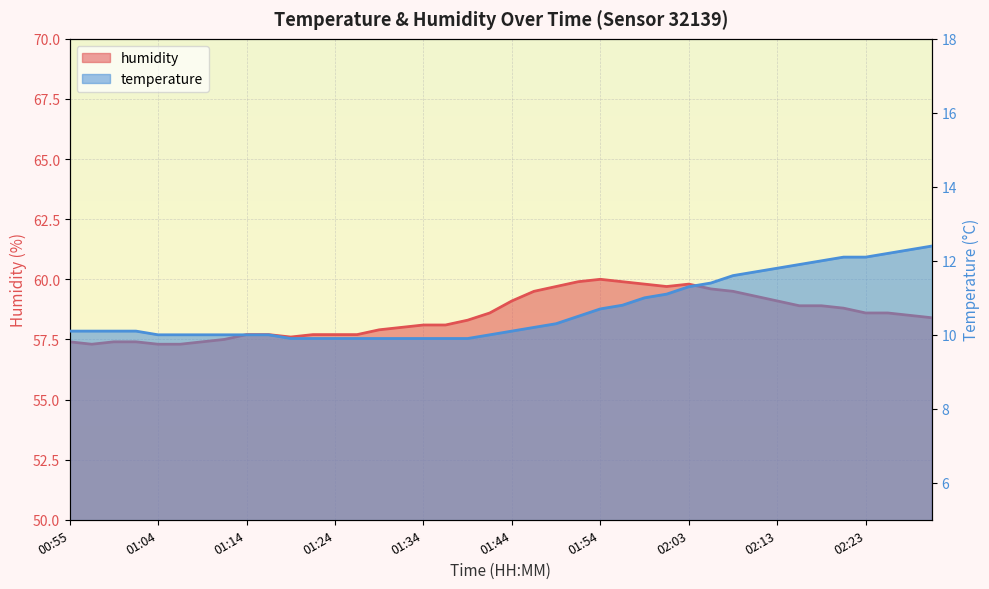

Reading left to right, transcribe all the data shown in this chart.

temperature: 00:55=10.1	00:57=10.1	01:00=10.1	01:02=10.1	01:04=10.0	01:07=10.0	01:09=10.0	01:12=10.0	01:14=10.0	01:17=10.0	01:19=9.9	01:22=9.9	01:24=9.9	01:26=9.9	01:29=9.9	01:31=9.9	01:34=9.9	01:36=9.9	01:39=9.9	01:41=10.0	01:44=10.1	01:46=10.2	01:49=10.3	01:51=10.5	01:54=10.7	01:56=10.8	01:58=11.0	02:01=11.1	02:03=11.3	02:06=11.4	02:08=11.6	02:11=11.7	02:13=11.8	02:16=11.9	02:18=12.0	02:20=12.1	02:23=12.1	02:25=12.2	02:28=12.3	02:30=12.4
humidity: 00:55=57.4	00:57=57.3	01:00=57.4	01:02=57.4	01:04=57.3	01:07=57.3	01:09=57.4	01:12=57.5	01:14=57.7	01:17=57.7	01:19=57.6	01:22=57.7	01:24=57.7	01:26=57.7	01:29=57.9	01:31=58.0	01:34=58.1	01:36=58.1	01:39=58.3	01:41=58.6	01:44=59.1	01:46=59.5	01:49=59.7	01:51=59.9	01:54=60.0	01:56=59.9	01:58=59.8	02:01=59.7	02:03=59.8	02:06=59.6	02:08=59.5	02:11=59.3	02:13=59.1	02:16=58.9	02:18=58.9	02:20=58.8	02:23=58.6	02:25=58.6	02:28=58.5	02:30=58.4